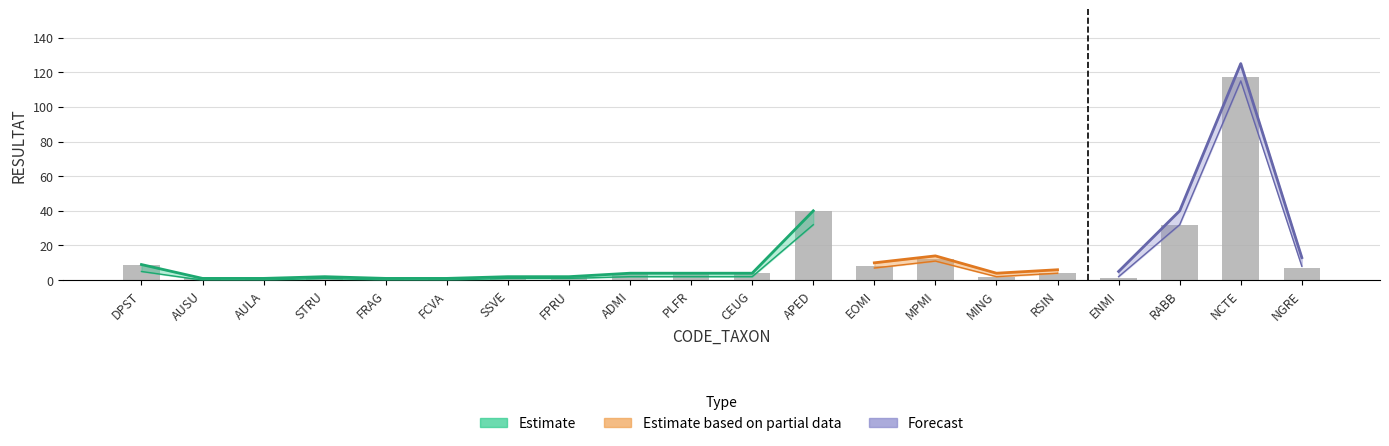

What are all the series names shown in the legend?

Estimate, Estimate based on partial data, Forecast